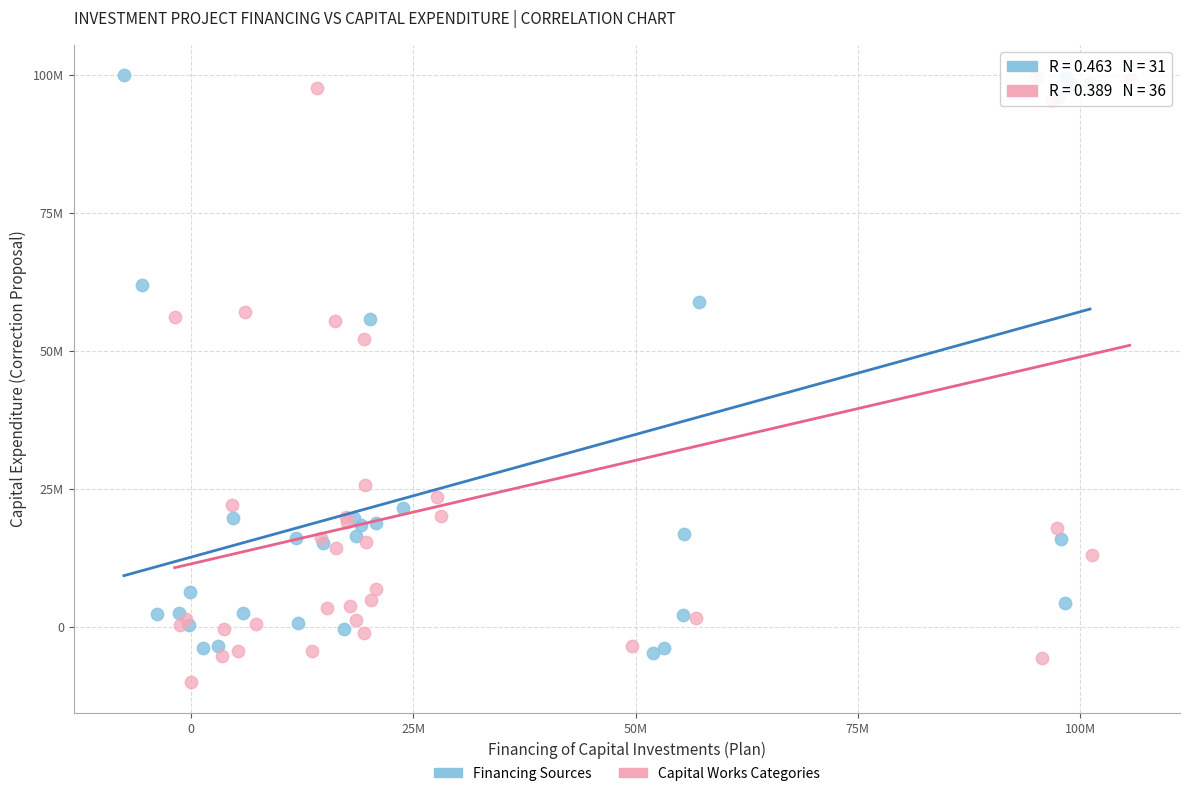

Which series reaches the minimum Y coordinate?

Capital Works Categories